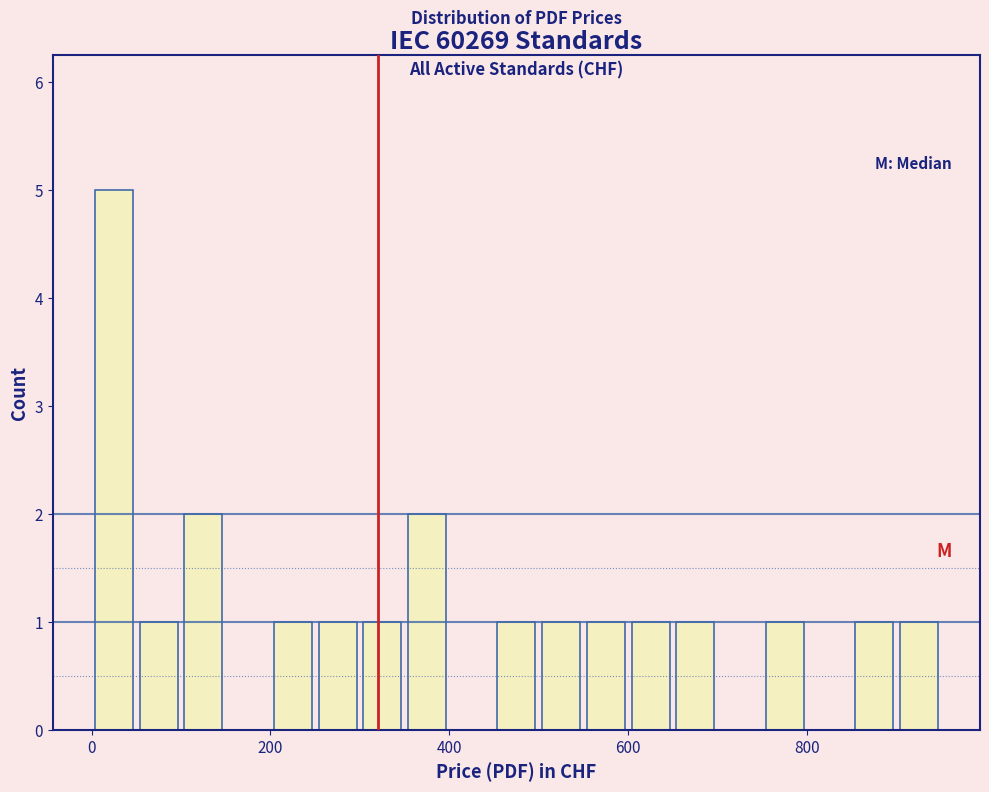

Around what value on the x-axis is the tallest bar? Give the approximate position of its centre, as read against the axis.

20